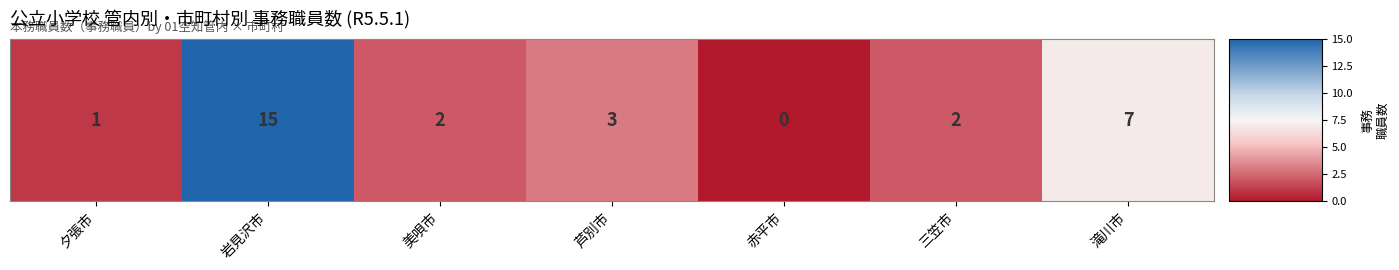

How many distinct data groups are displayed?

1